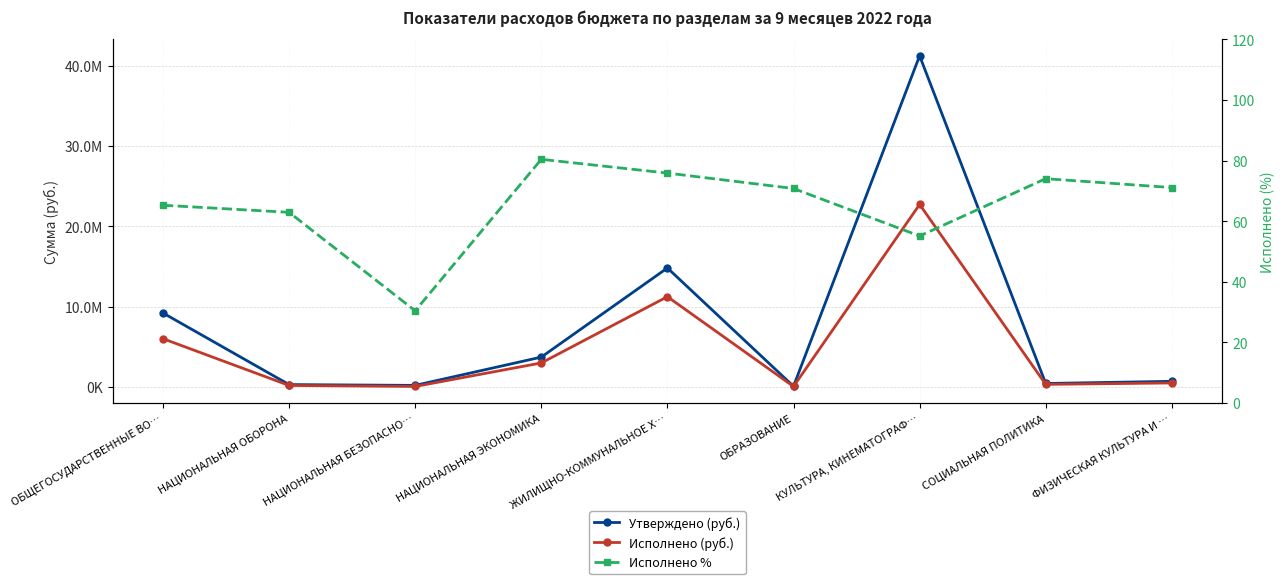

What are all the series names shown in the legend?

Утверждено (руб.), Исполнено (руб.), Исполнено %